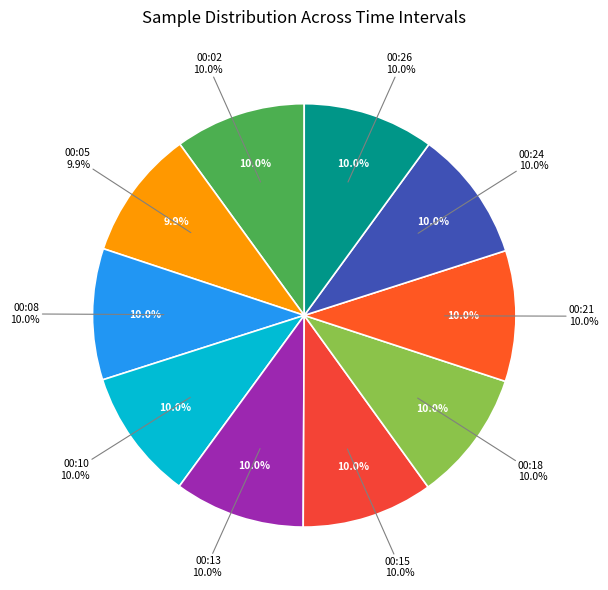

Does 00:05 represent more than half of the total?

No